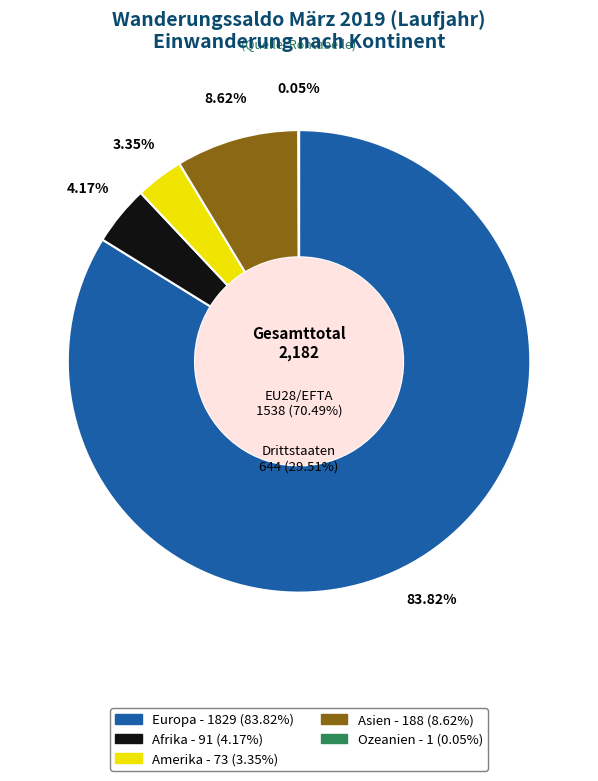

What is the total percentage of Afrika and Asien?

12.8%